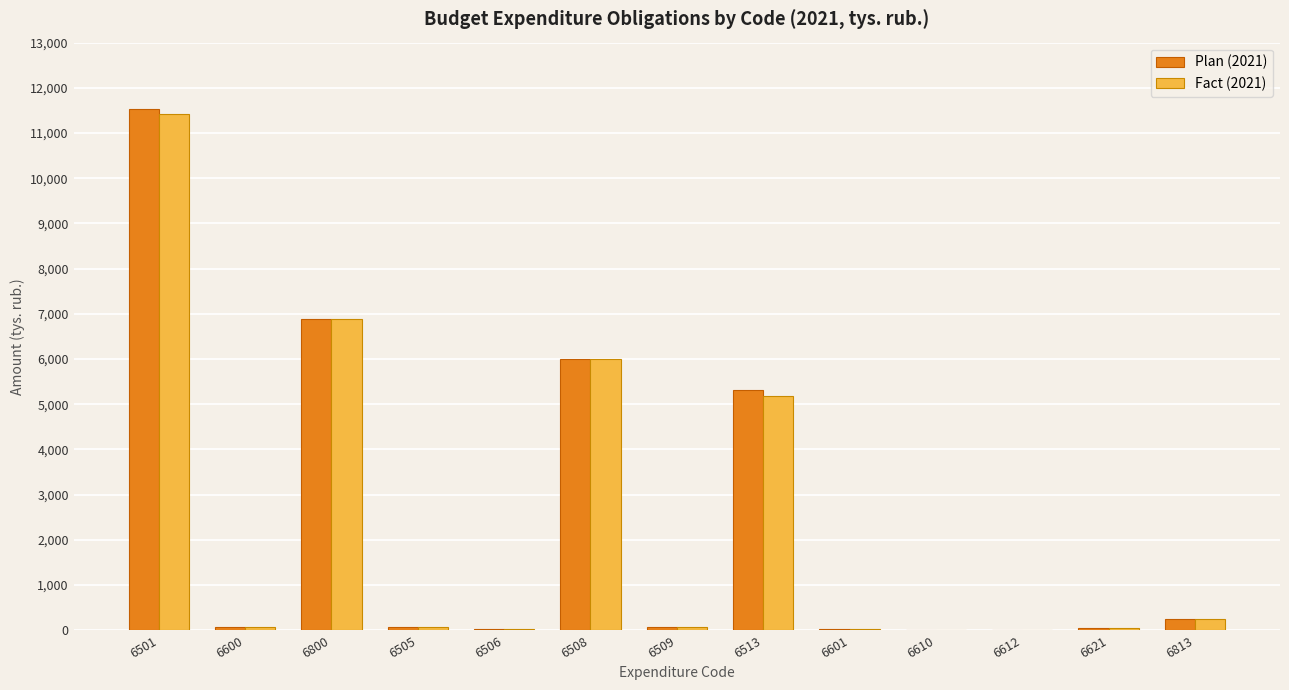

Which category has the highest value in the Fact (2021) series?

6501